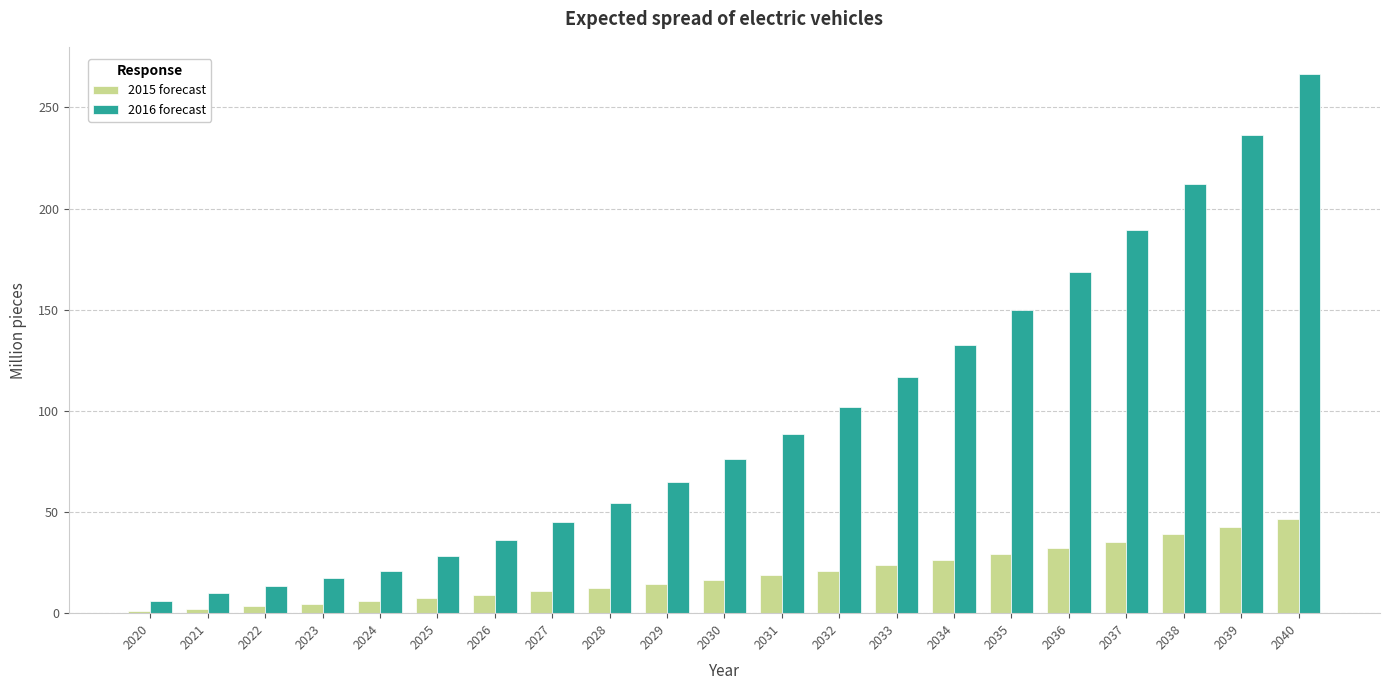

How many data points in 2016 forecast are above 76?

11